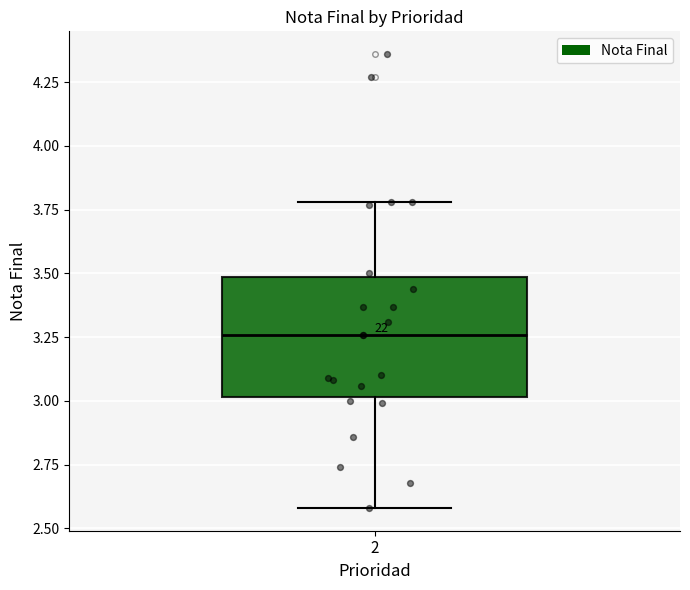

Transcribe this box plot: give where the median line is, the range the box spans, and where the two whiskers end, as read against the y-axis. The values are not printed on the chart, so give them approximately, as read against the axis.

median 3.25, box 3.00 to 3.50, whiskers 2.60 to 3.80